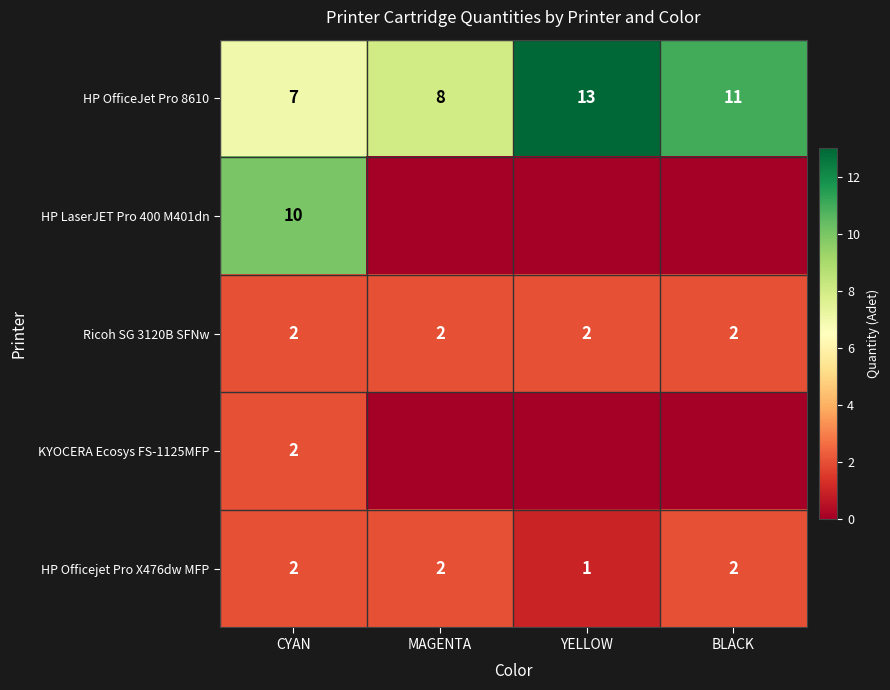

The HP LaserJET Pro 400 M401dn series shows 17 at CYAN. True or false?

False